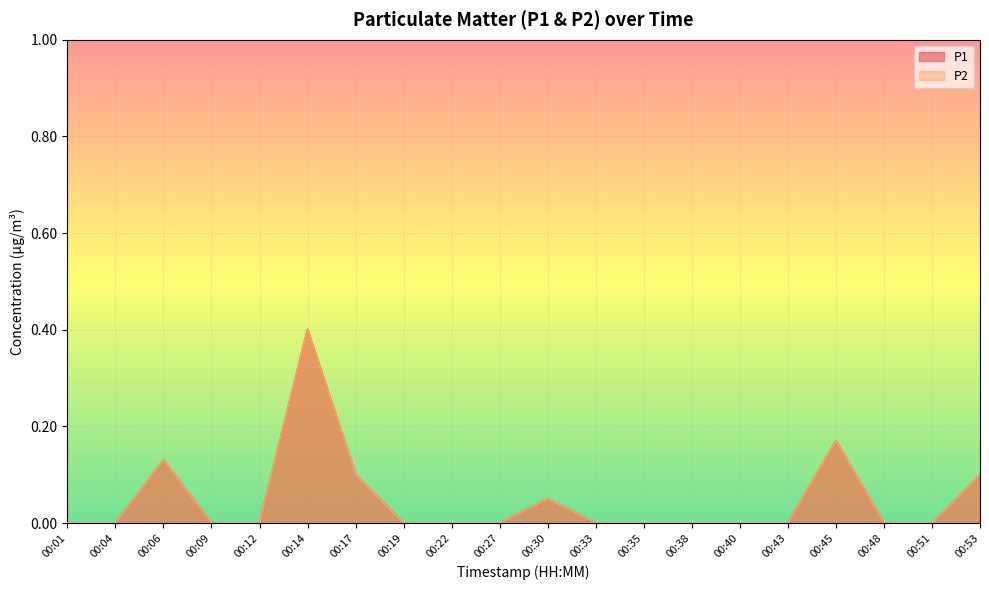

Count the number of data series in this chart.

2